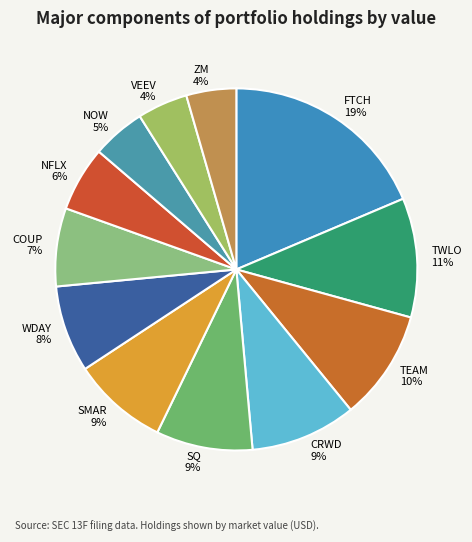

What is the largest slice in the pie chart?

FTCH